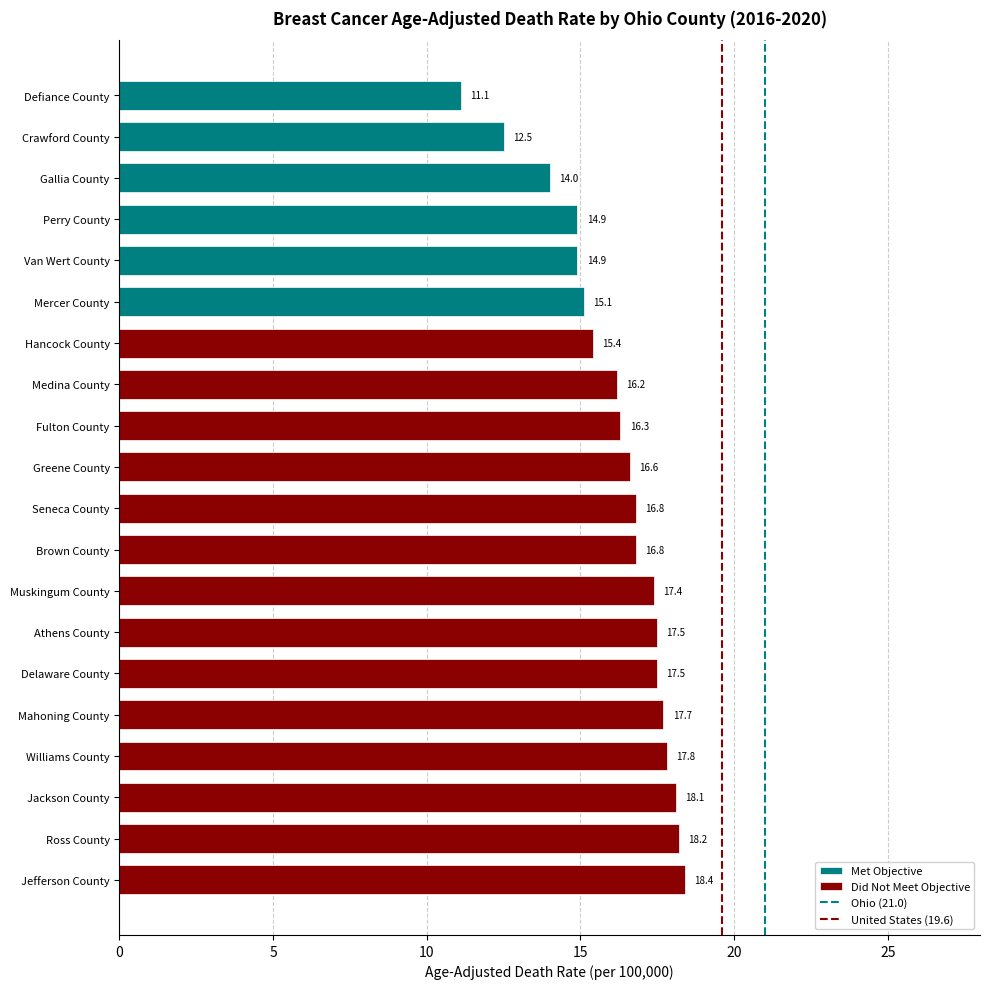

What is the difference between the maximum and minimum values?

7.3